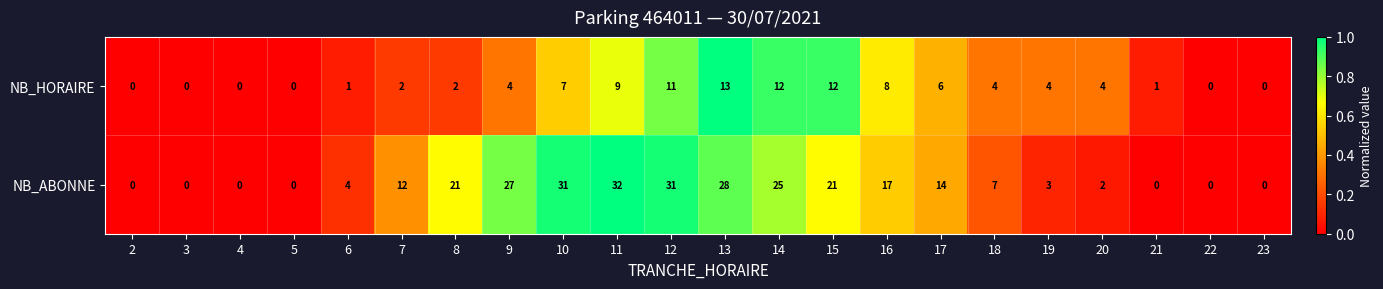

Rank the series by their average value, from highest to lowest.

NB_ABONNE, NB_HORAIRE